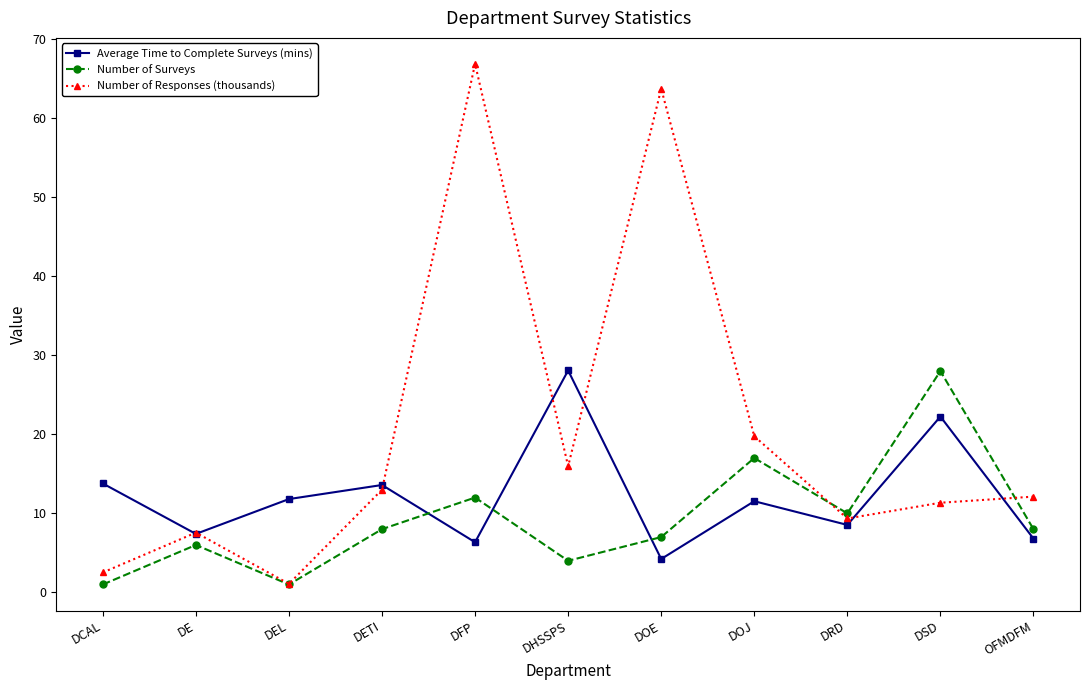

Rank the series by their average value, from lowest to highest.

Number of Surveys, Average Time to Complete Surveys (mins), Number of Responses (thousands)